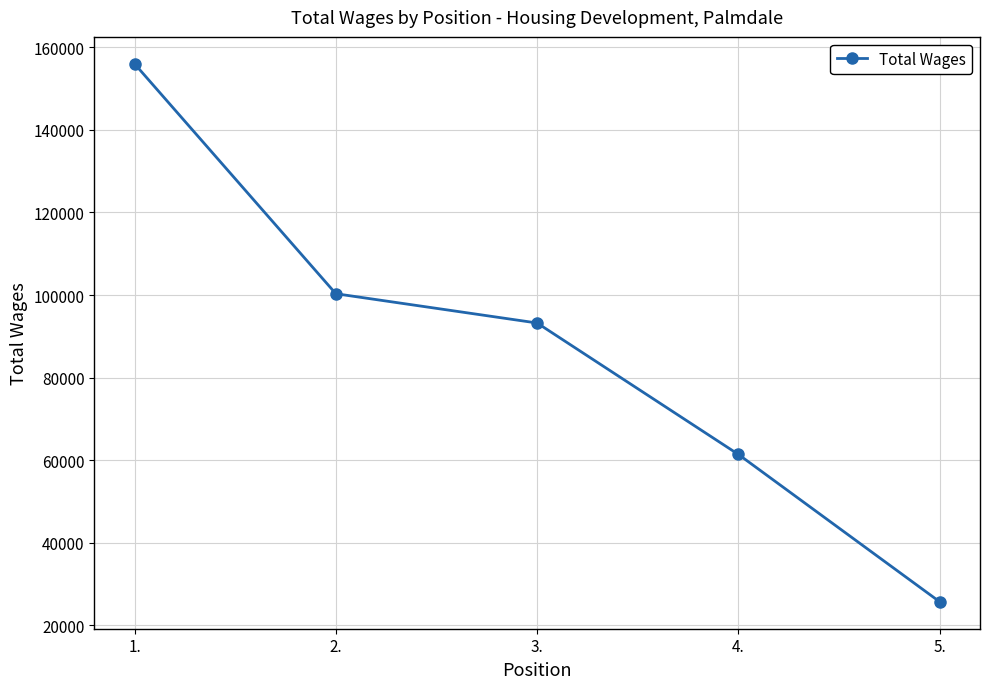

What is the sum of the values at 3. and 1.?

249249